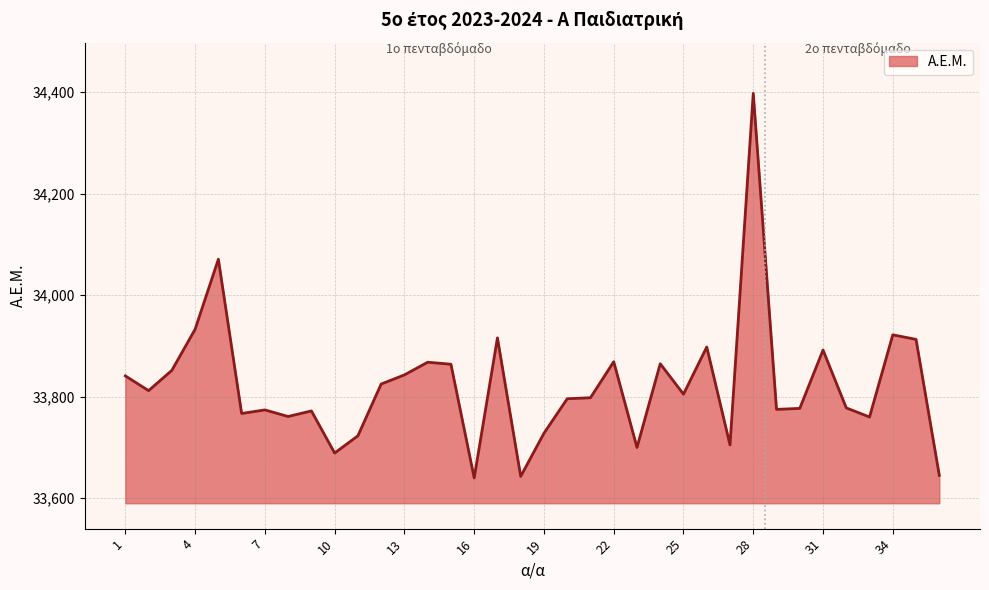

What is the minimum value shown in the chart?

33640